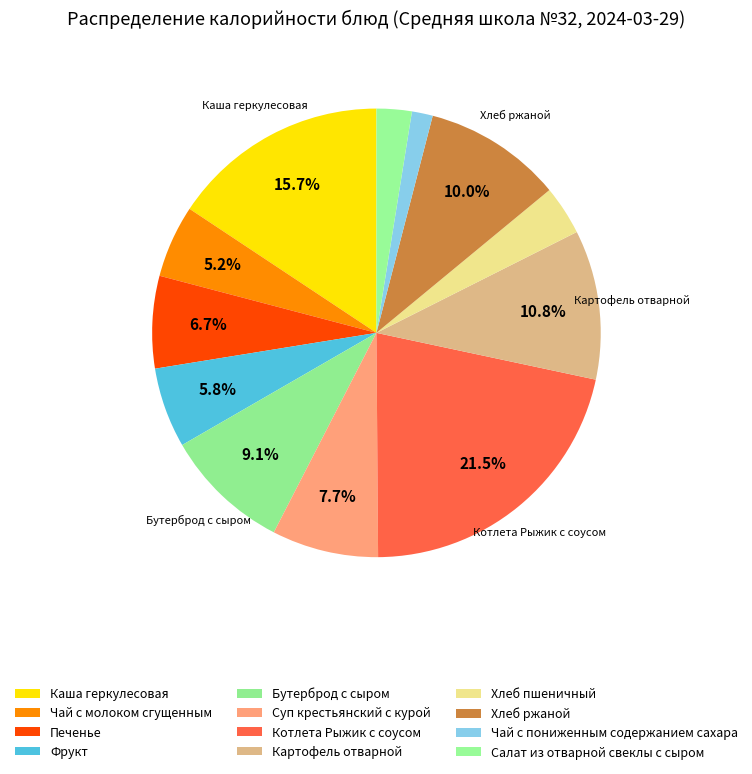

Is it true that Чай с молоком сгущенным is 17% of the pie?

False